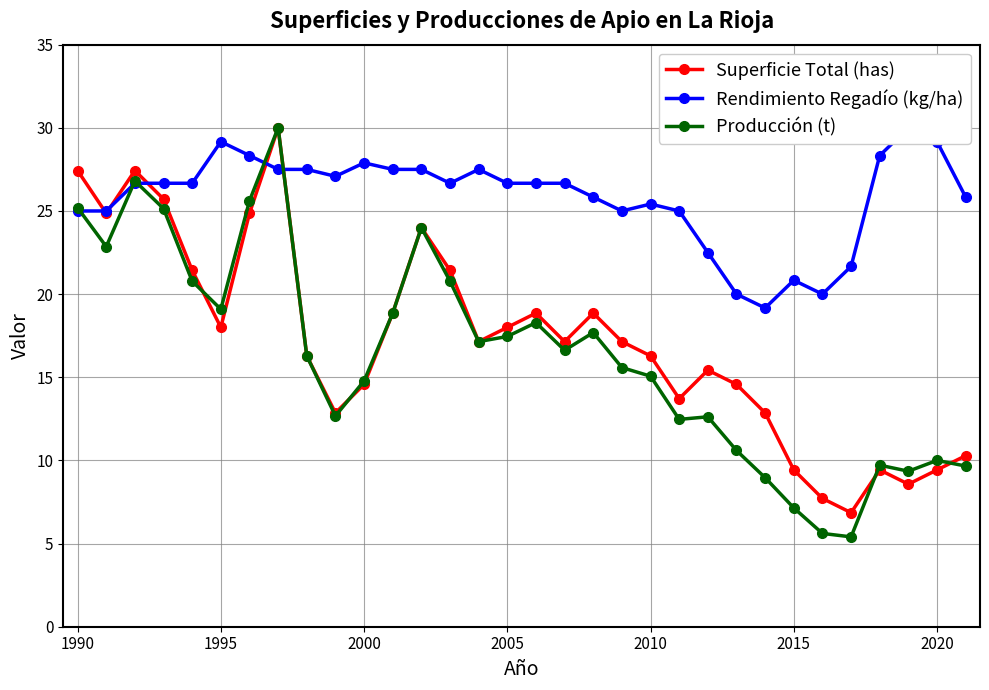

What is the average value of the Superficie Total (has) series?

17.2